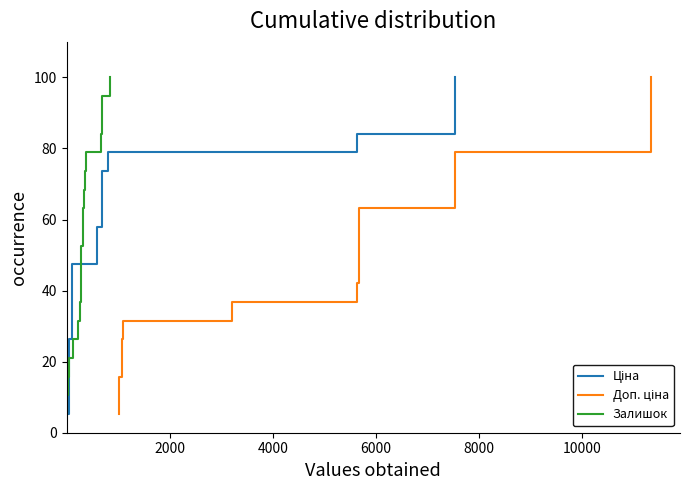

What is the maximum value for Ціна?

100.0